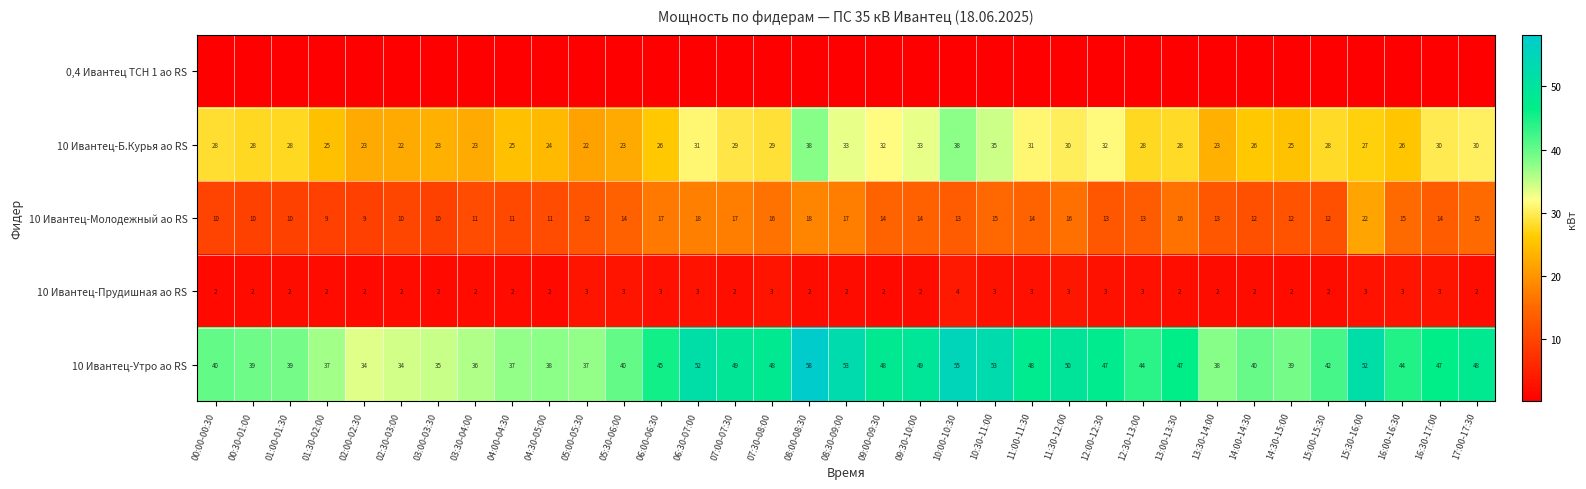

Is the value of 10 Ивантец-Утро ао RS at 01:30-02:00 greater than the value of 10 Ивантец-Б.Курья ао RS at 04:00-04:30?

Yes